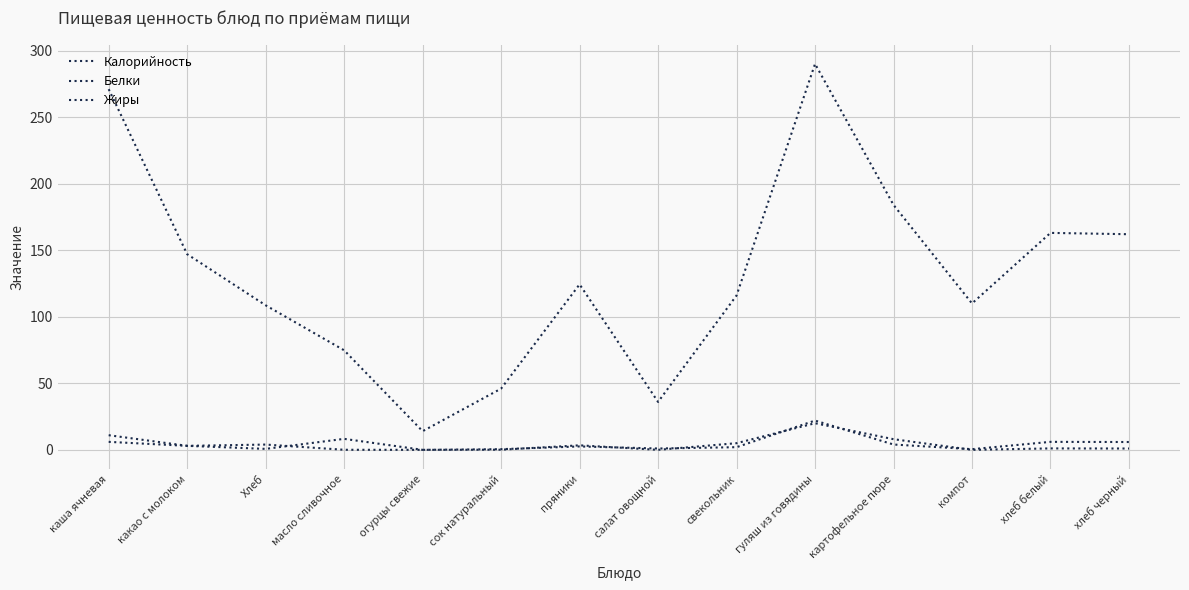

What position from the left is огурцы свежие?

5